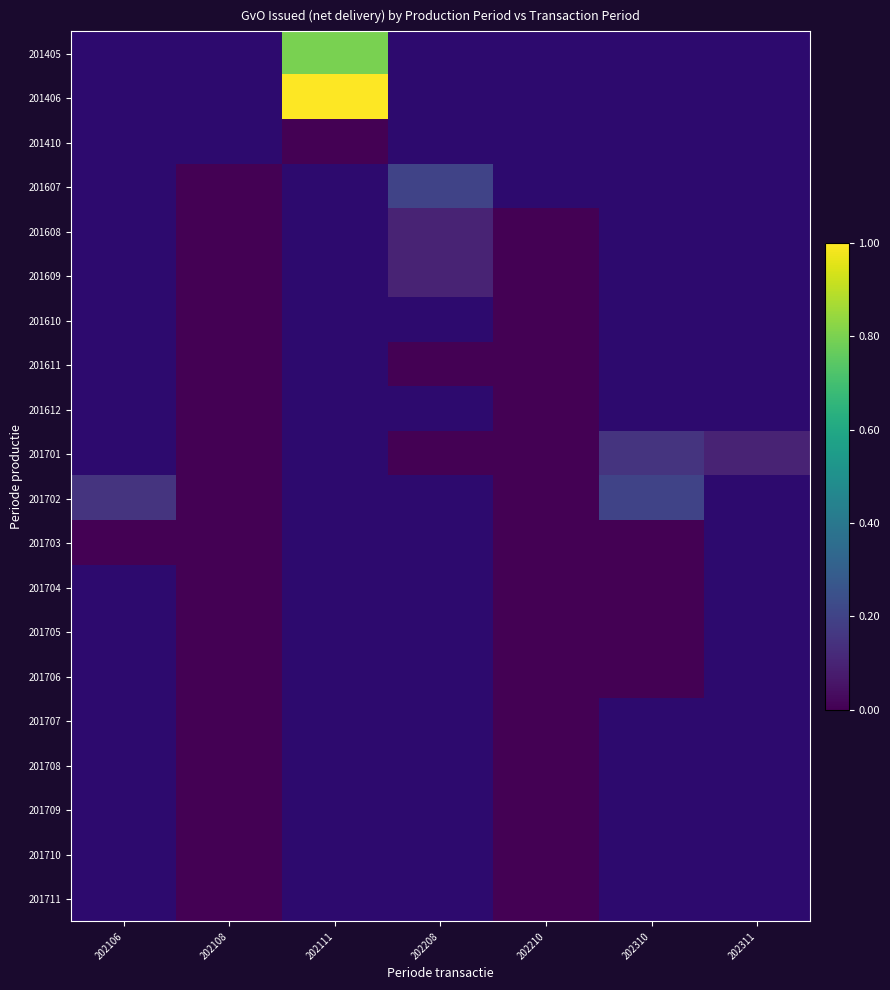

Is the value of 201702 at 202208 greater than the value of 201706 at 202210?

No